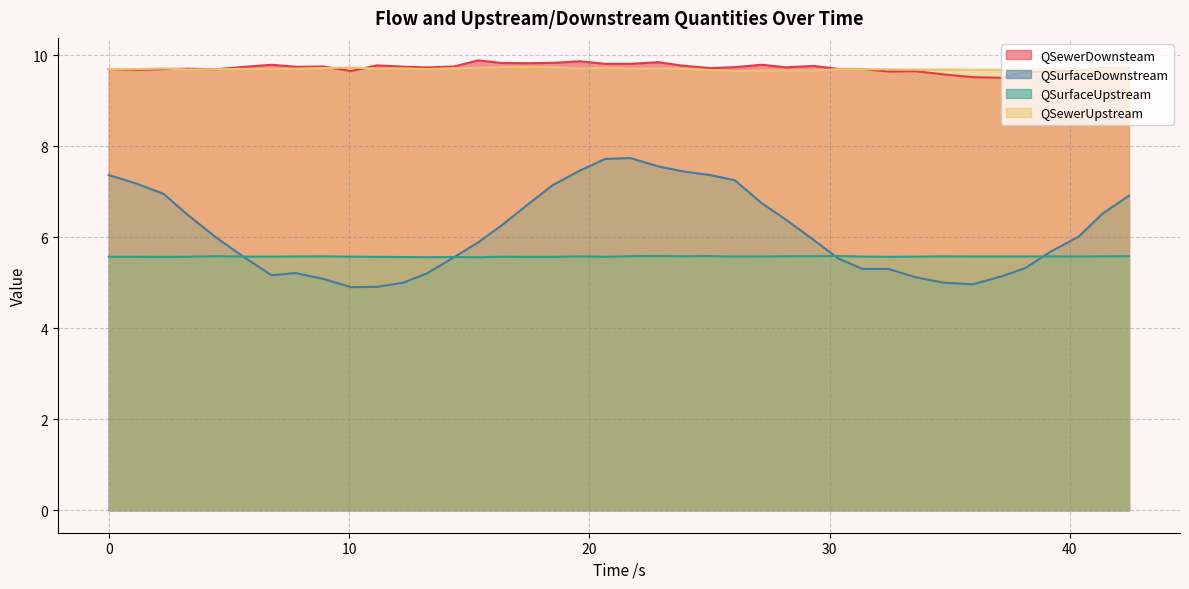

True or false: QSewerDownsteam and QSurfaceUpstream intersect in this chart.

False